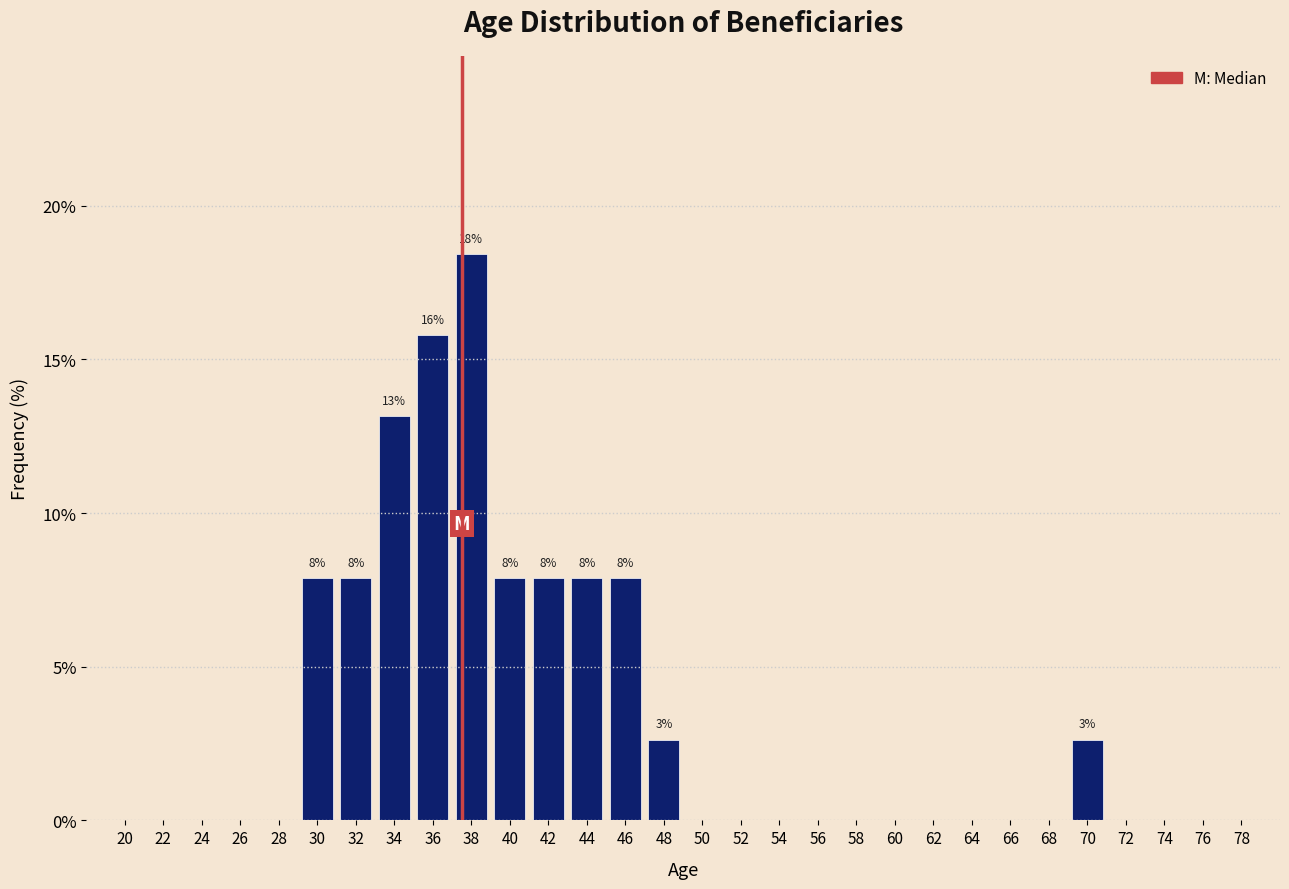

Reading left to right, transcribe all the data shown in this chart.

20=0.0	22=0.0	24=0.0	26=0.0	28=0.0	30=7.9	32=7.9	34=13.2	36=15.8	38=18.4	40=7.9	42=7.9	44=7.9	46=7.9	48=2.6	50=0.0	52=0.0	54=0.0	56=0.0	58=0.0	60=0.0	62=0.0	64=0.0	66=0.0	68=0.0	70=2.6	72=0.0	74=0.0	76=0.0	78=0.0